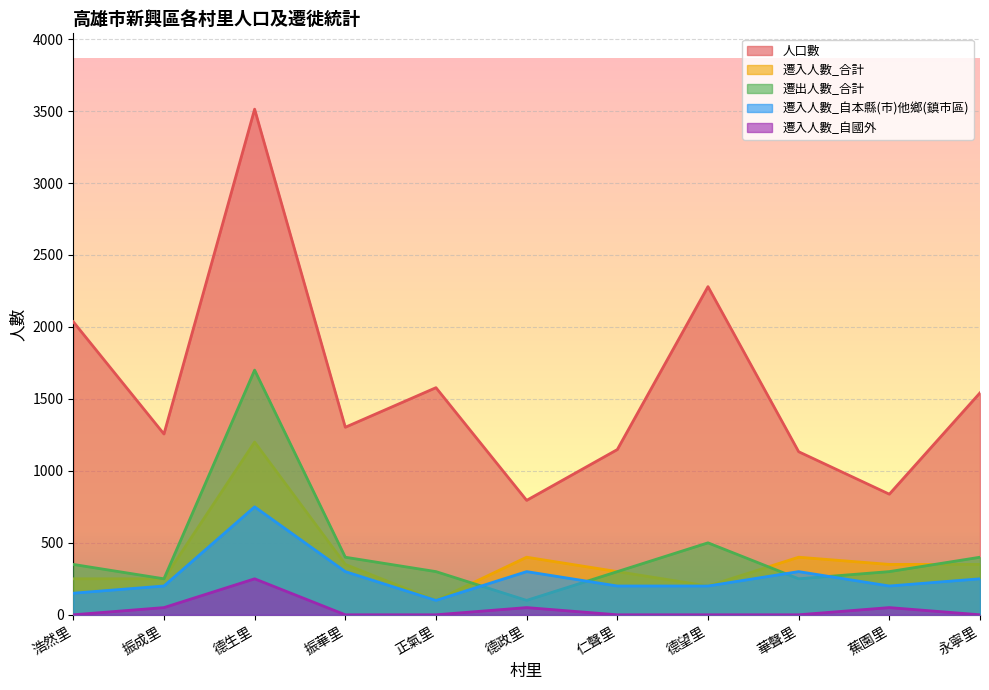

What is the value of the 遷入人數_自本縣(市)他鄉(鎮市區) point at the 5th from the left?

100